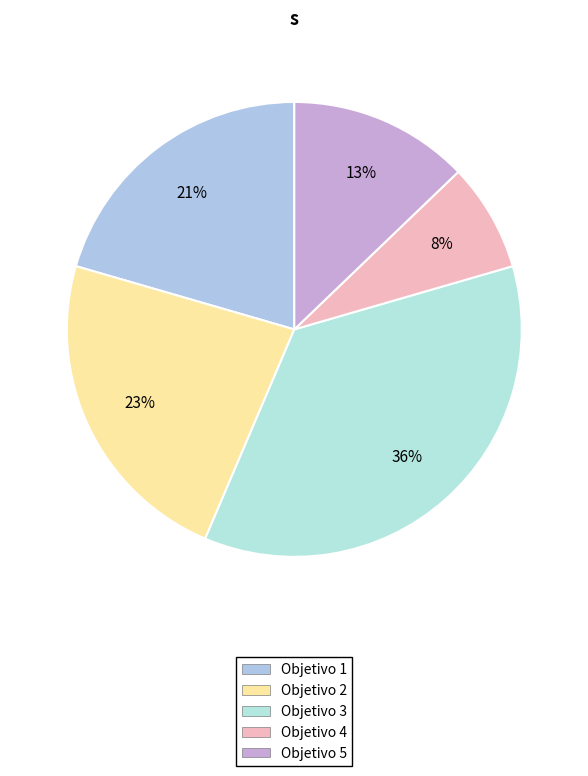

How many segments does this pie chart have?

5